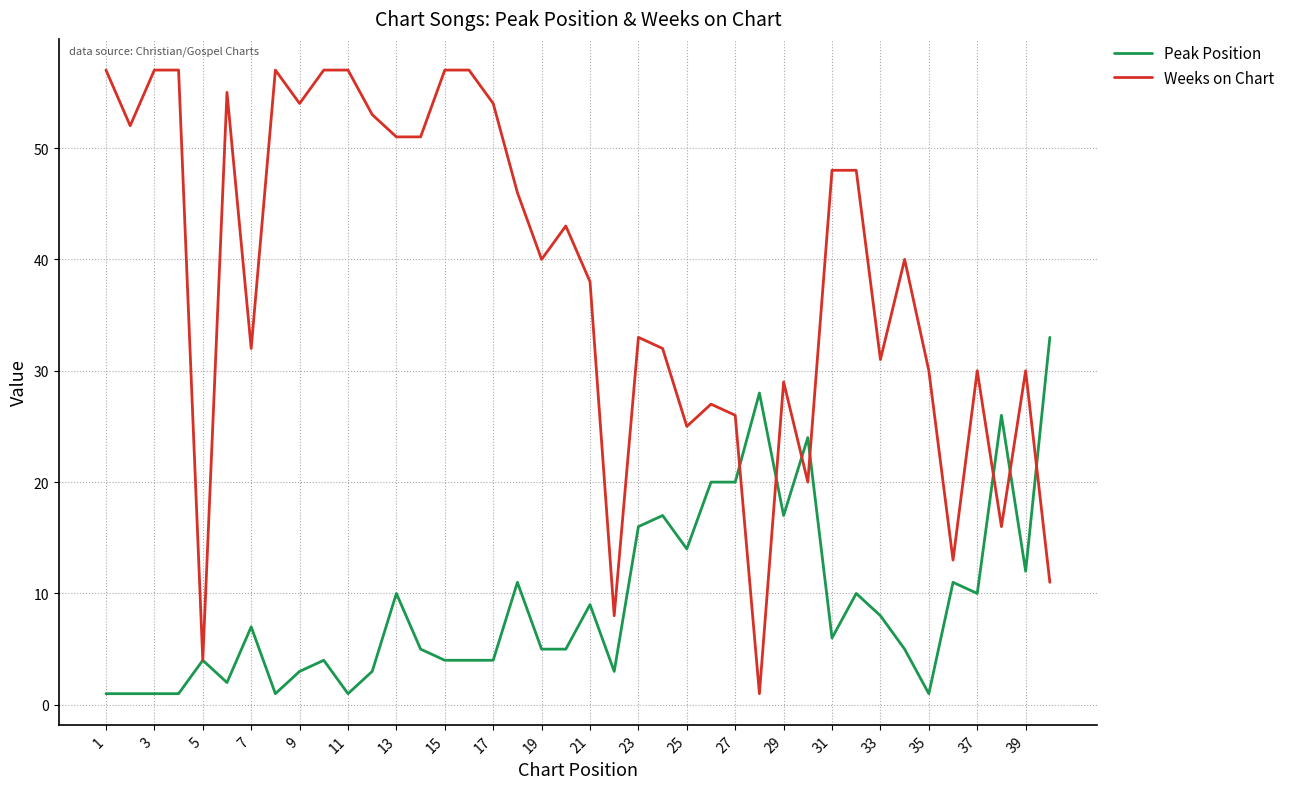

Which series has the widest spread of values?

Weeks on Chart